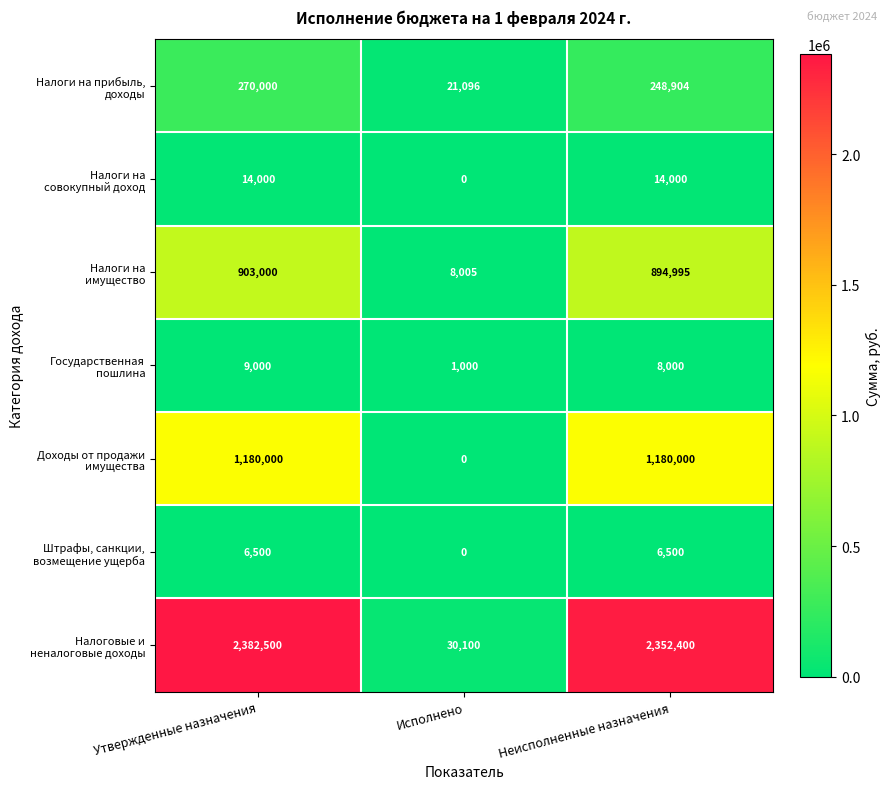

At which category is the sum across all series the highest?

Утвержденные назначения